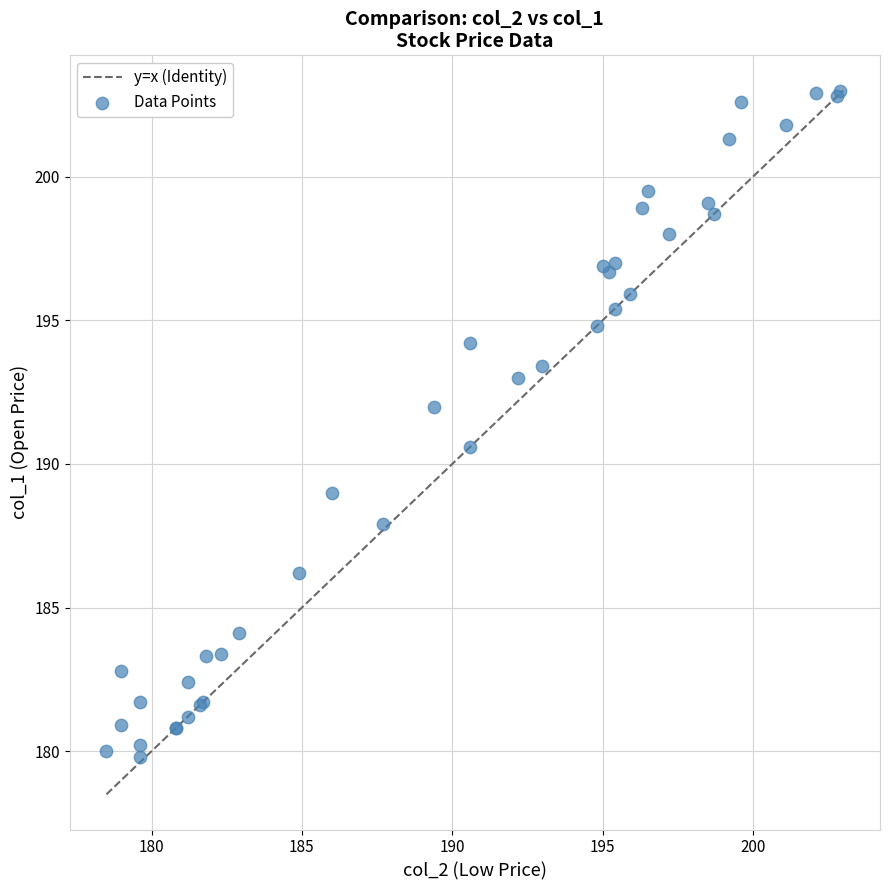

What Y value in the scatter plot is closest to 191?

190.6